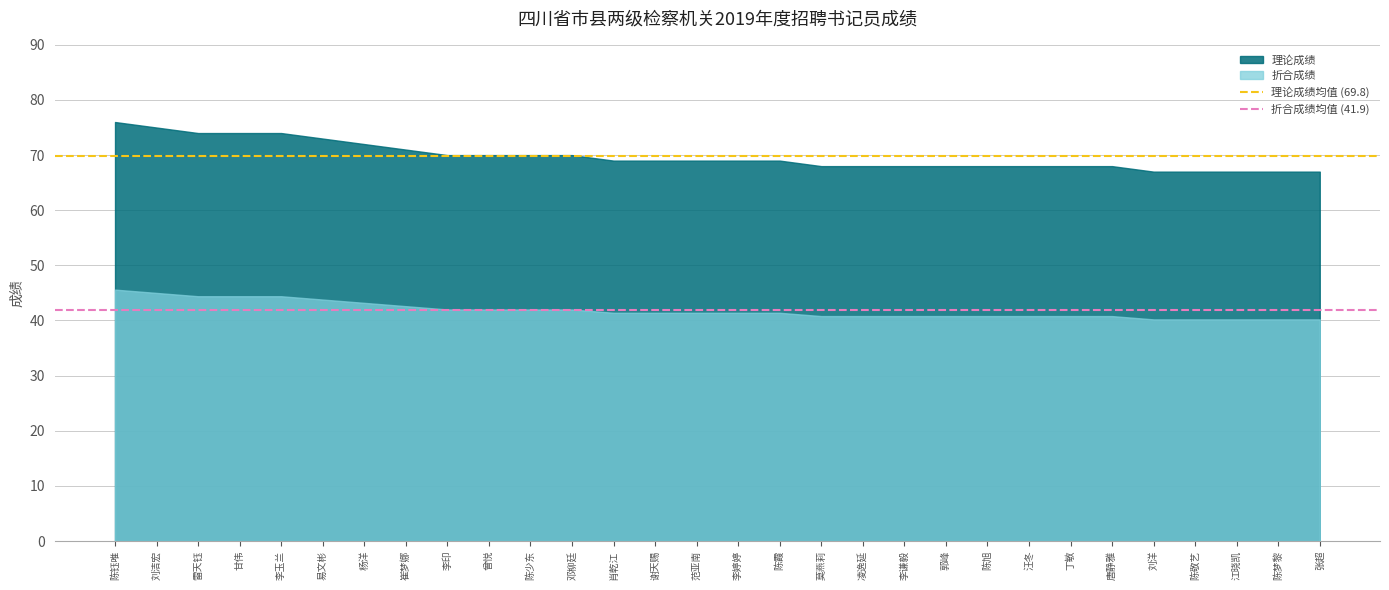

What is the maximum value shown in the chart?

76.0